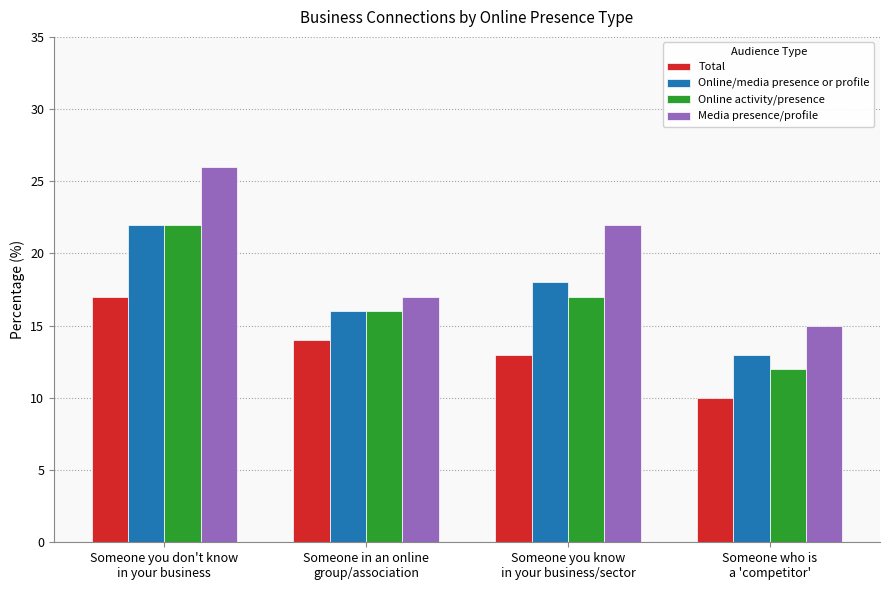

What is the label of the 4th bar from the right?

Someone you don't know
in your business